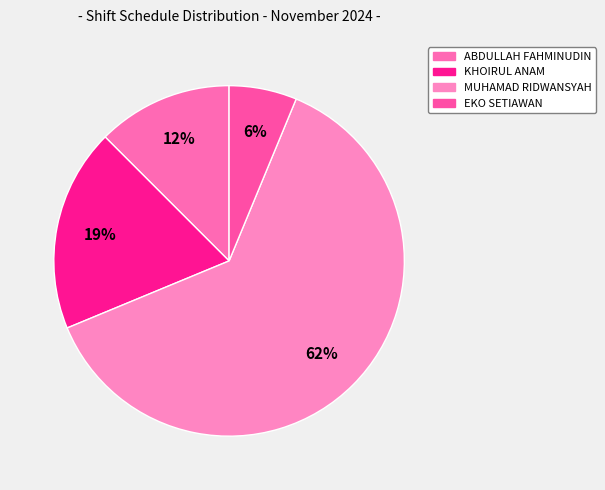

Combined, do EKO SETIAWAN and KHOIRUL ANAM account for over 50%?

No